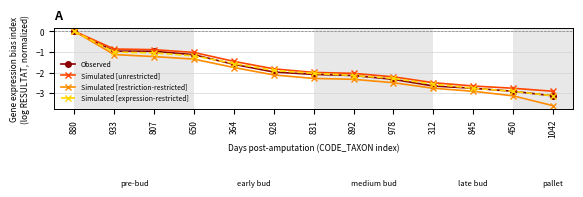

What is the label of the 10th point from the right?

650